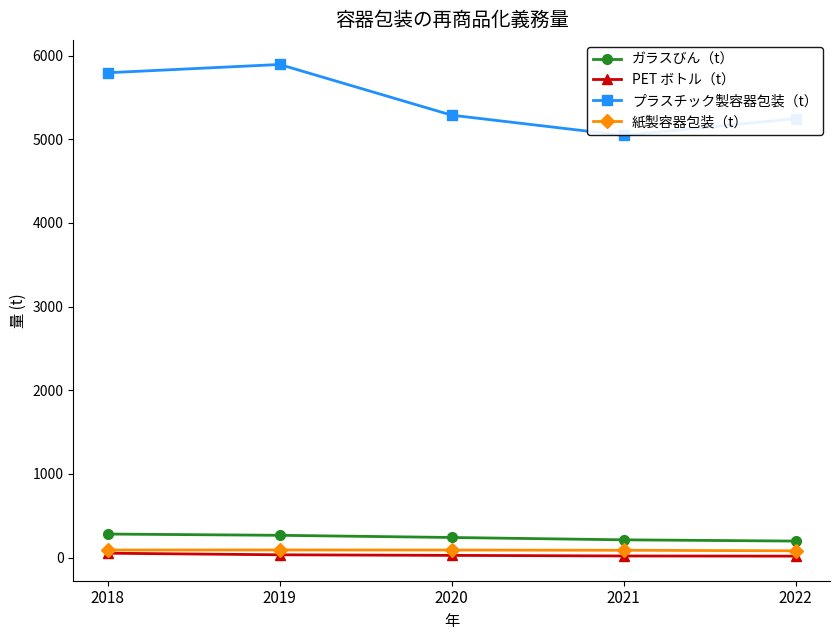

Which series has the largest total across all categories?

プラスチック製容器包装（t）